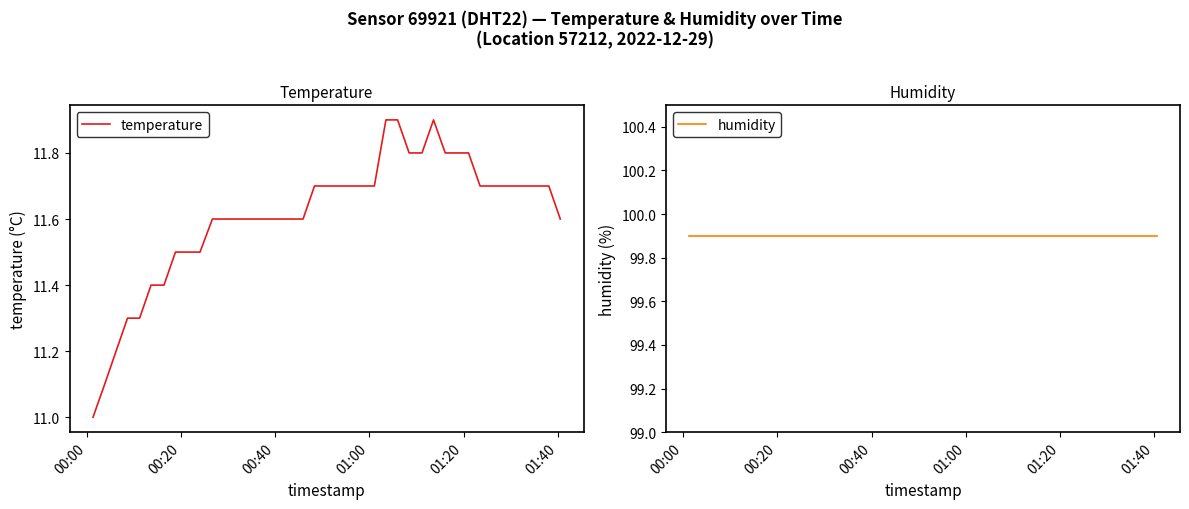

Reading left to right, list all the values displayed in this chart.

temperature: 11.0	11.1	11.2	11.3	11.3	11.4	11.4	11.5	11.5	11.5	11.6	11.6	11.6	11.6	11.6	11.6	11.6	11.6	11.7	11.7	11.7	11.7	11.7	11.7	11.9	11.9	11.8	11.8	11.9	11.8	11.8	11.8	11.7	11.7	11.7	11.7	11.7	11.7	11.7	11.6
humidity: 99.9	99.9	99.9	99.9	99.9	99.9	99.9	99.9	99.9	99.9	99.9	99.9	99.9	99.9	99.9	99.9	99.9	99.9	99.9	99.9	99.9	99.9	99.9	99.9	99.9	99.9	99.9	99.9	99.9	99.9	99.9	99.9	99.9	99.9	99.9	99.9	99.9	99.9	99.9	99.9